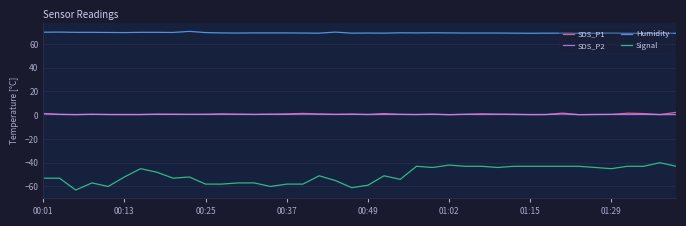

What is the average value of the Humidity series?

69.4